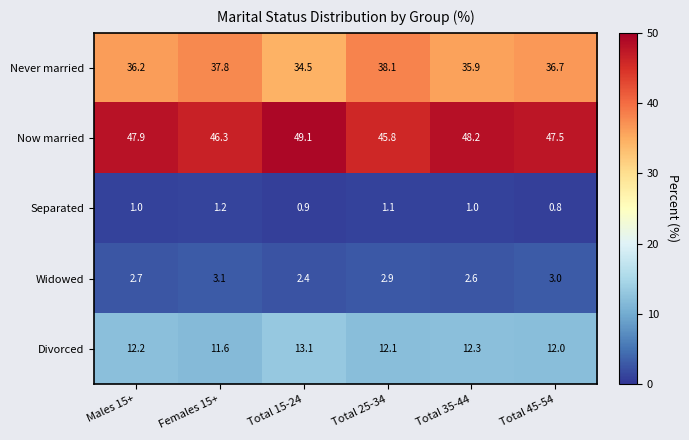

Count the number of categories in the chart.

6